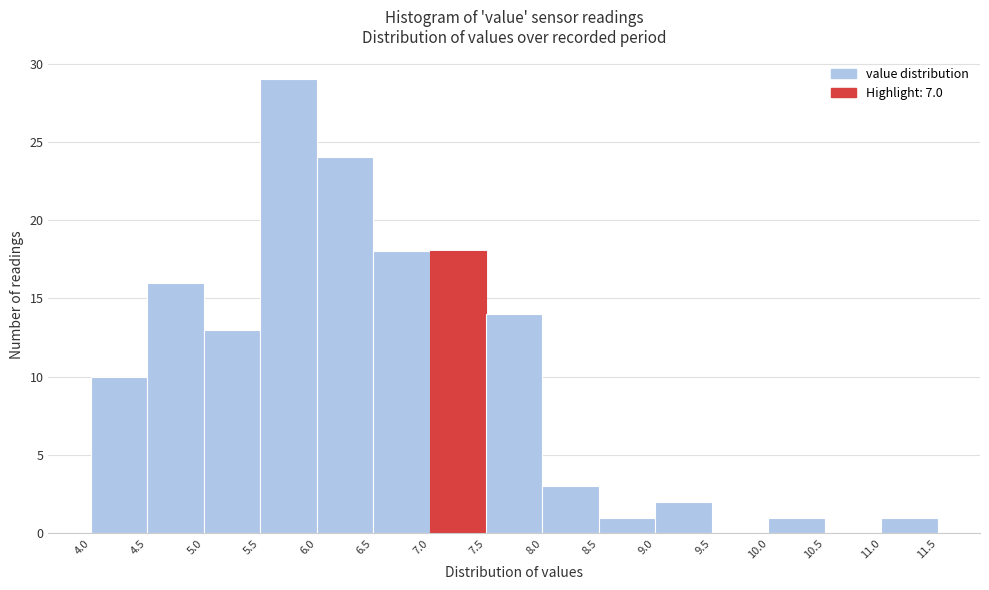

Reading left to right, transcribe this chart: for each bar, give the range it covers on the x-axis and its height. The values are not printed on the chart, so give them approximately, as read against the axis.

4.0 to 4.5: 10
4.5 to 5.0: 16
5.0 to 5.5: 13
5.5 to 6.0: 29
6.0 to 6.5: 24
6.5 to 7.0: 18
7.0 to 7.5: 18
7.5 to 8.0: 14
8.0 to 8.5: 3
8.5 to 9.0: 1
9.0 to 9.5: 2
9.5 to 10.0: 0
10.0 to 10.5: 1
10.5 to 11.0: 0
11.0 to 11.5: 1